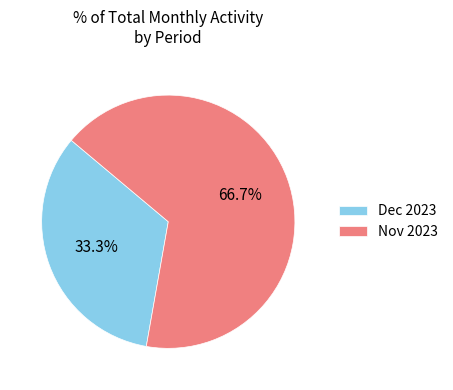

To the nearest percent, what is the difference between the largest and smallest slice percentages?

33%